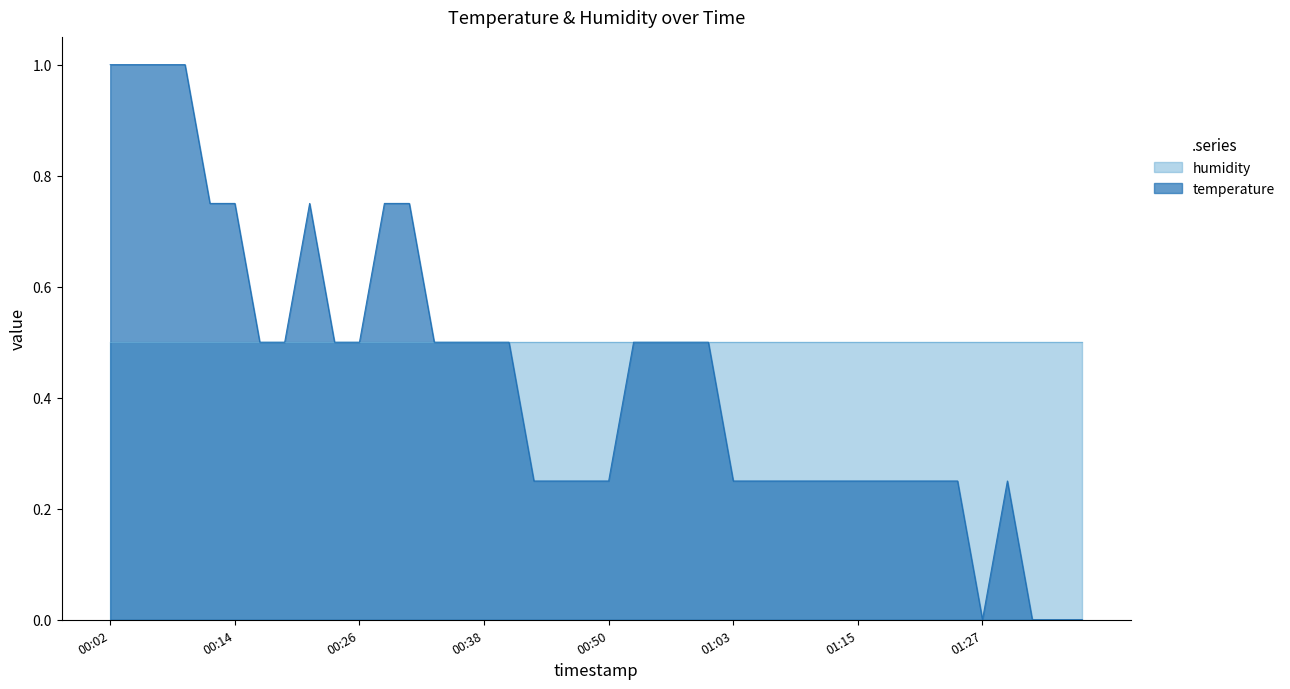

How many interior local peaks (higher than both neighbors) does the data have?

2